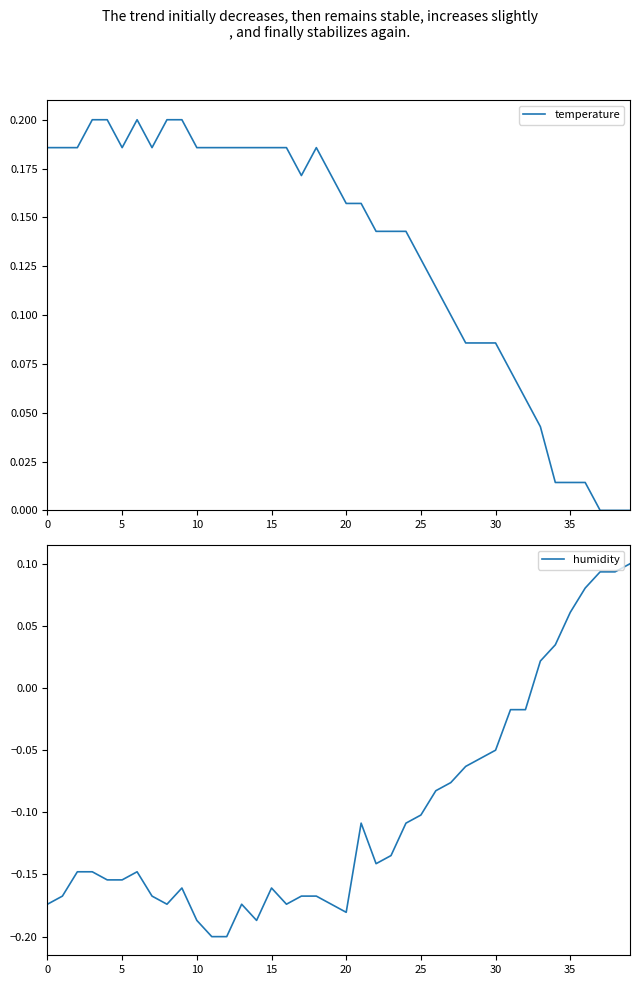

Is it true that humidity equals -0.1 at 22?

False